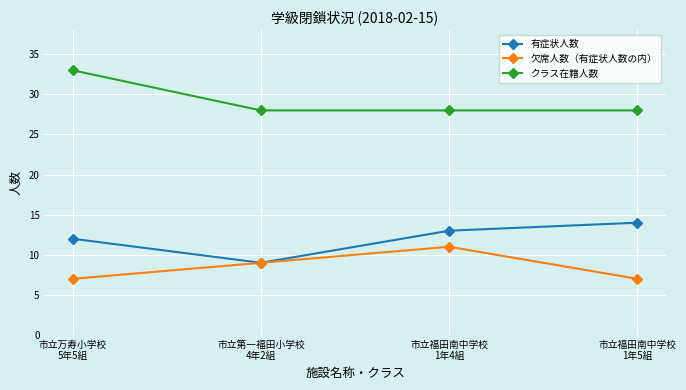

What are all the series names shown in the legend?

有症状人数, 欠席人数（有症状人数の内）, クラス在籍人数